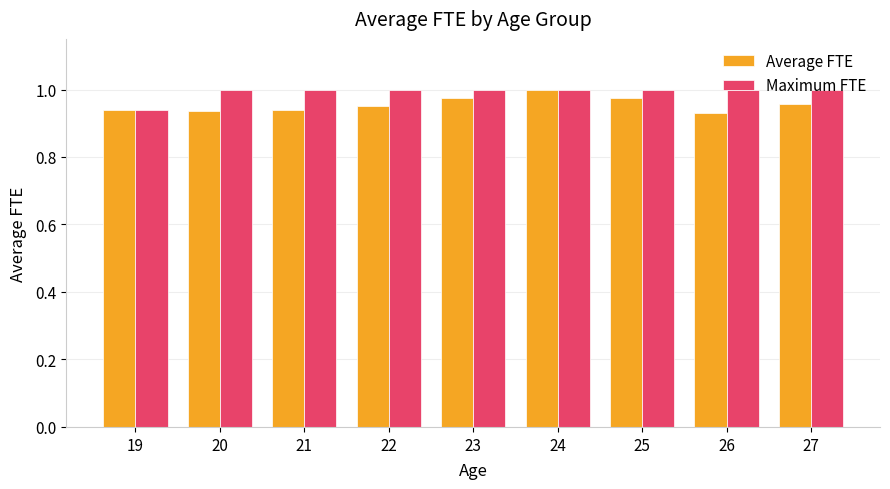

At which label is Maximum FTE closest to 0?

19